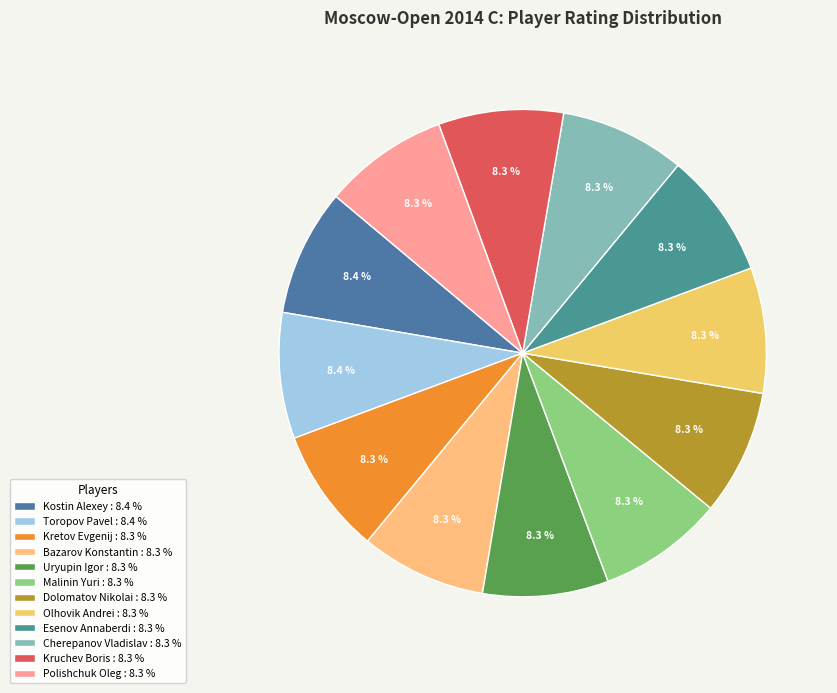

To the nearest percent, what portion does Uryupin Igor represent?

8%